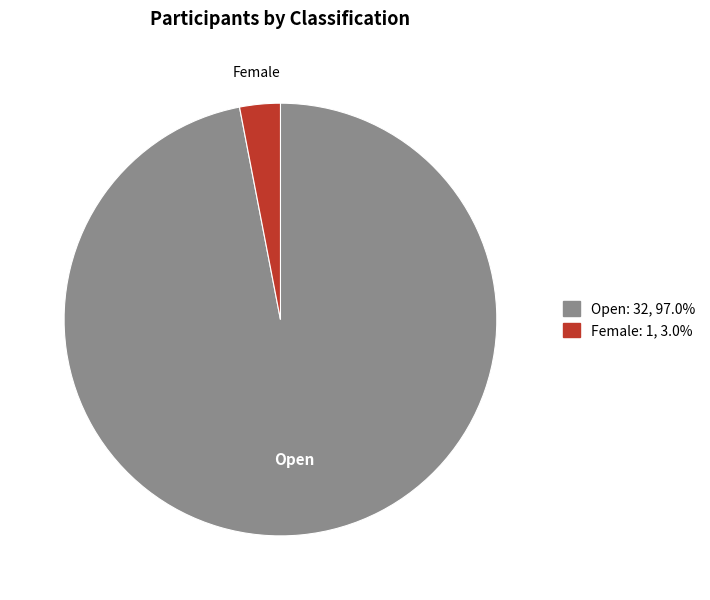

Which category accounts for the majority?

Open